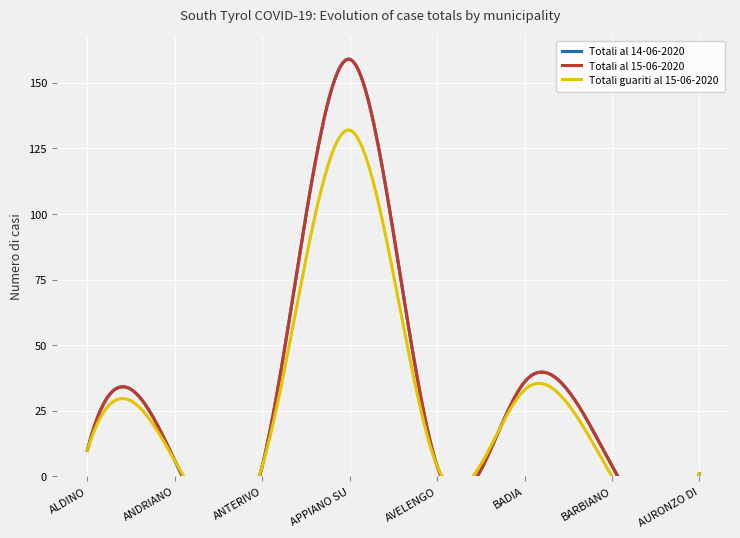

At which label does Totali al 14-06-2020 reach its minimum?

AURONZO DI CADORE